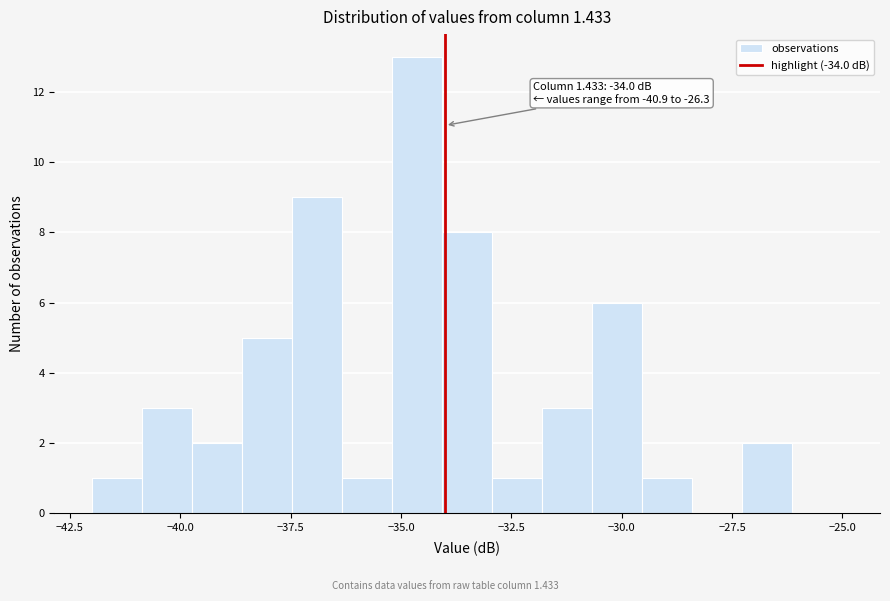

Read against the x-axis, roughly where is the centre of the tallest bar?

-34.5